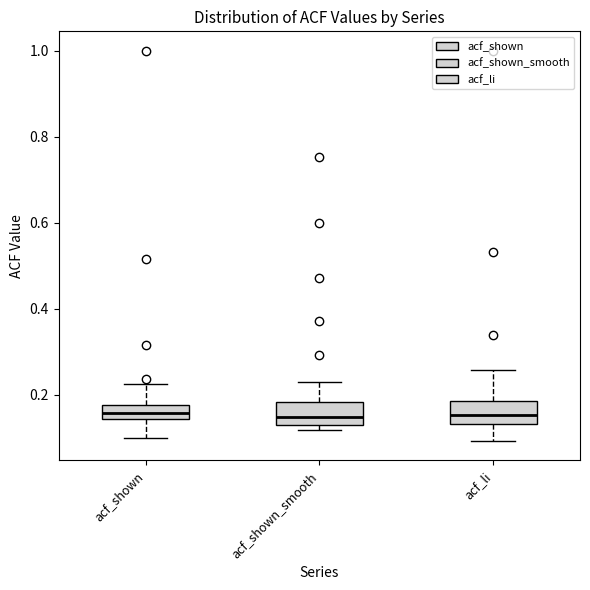

Reading left to right, transcribe this box plot: for each box, give where its median line is, the range the box spans, and where its two whiskers end, as read against the y-axis. The values are not printed on the chart, so give them approximately, as read against the axis.

acf_shown: median 0.16, box 0.14 to 0.18, whiskers 0.10 to 0.22
acf_shown_smooth: median 0.14 (just above the box's lower edge), box 0.14 to 0.18, whiskers 0.12 to 0.24
acf_li: median 0.16, box 0.14 to 0.18, whiskers 0.10 to 0.26